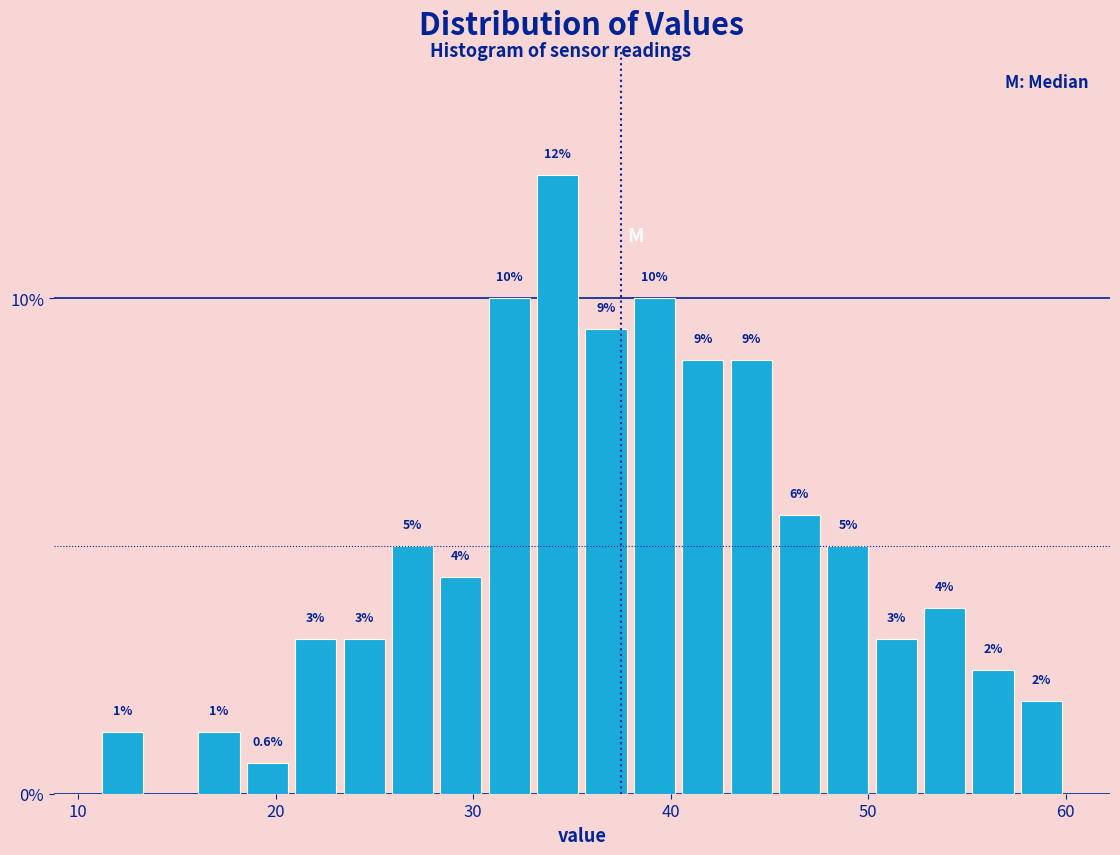

Around what value on the x-axis is the tallest bar? Give the approximate position of its centre, as read against the axis.

34